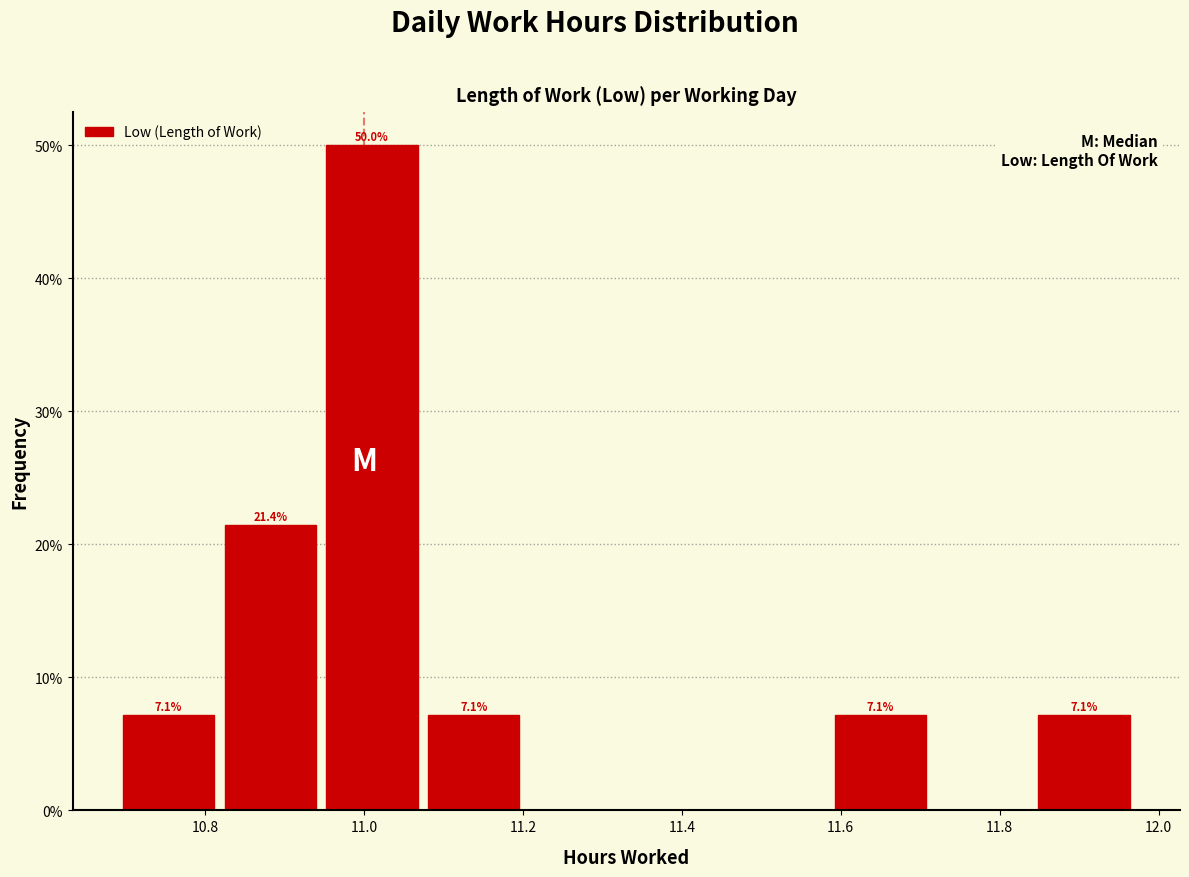

Over which range of the x-axis is the bar tallest?

10.946 to 11.074